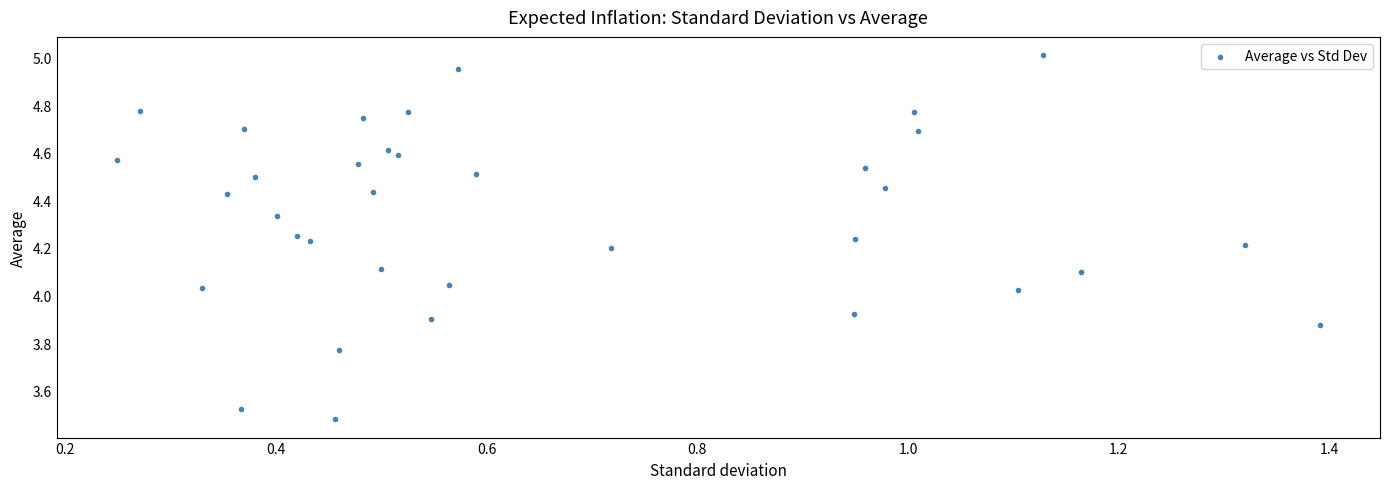

What is the range of Y values (max minus min)?

1.5